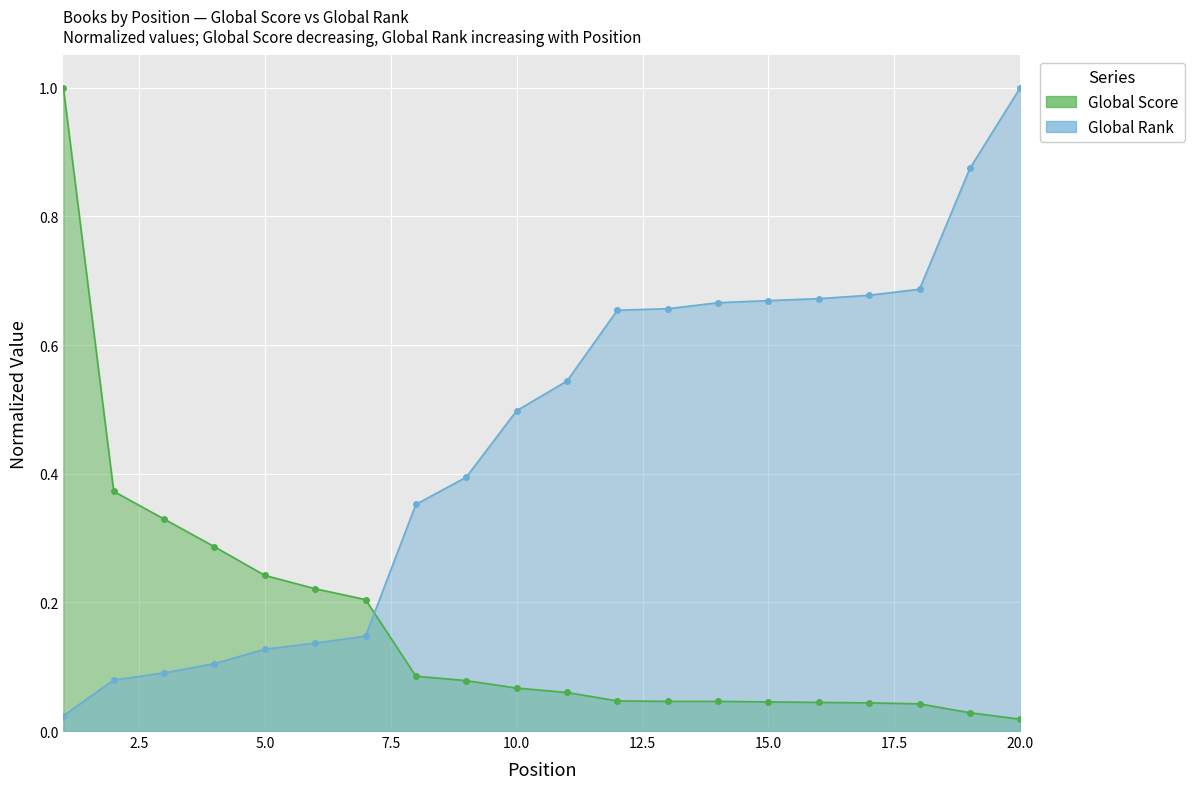

How many lines are shown in the chart?

2